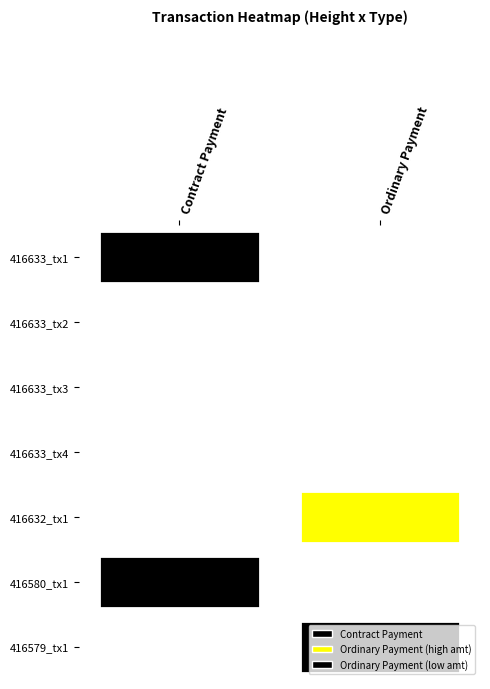

What is the difference between the maximum and second lowest values in the Ordinary Payment series?

1